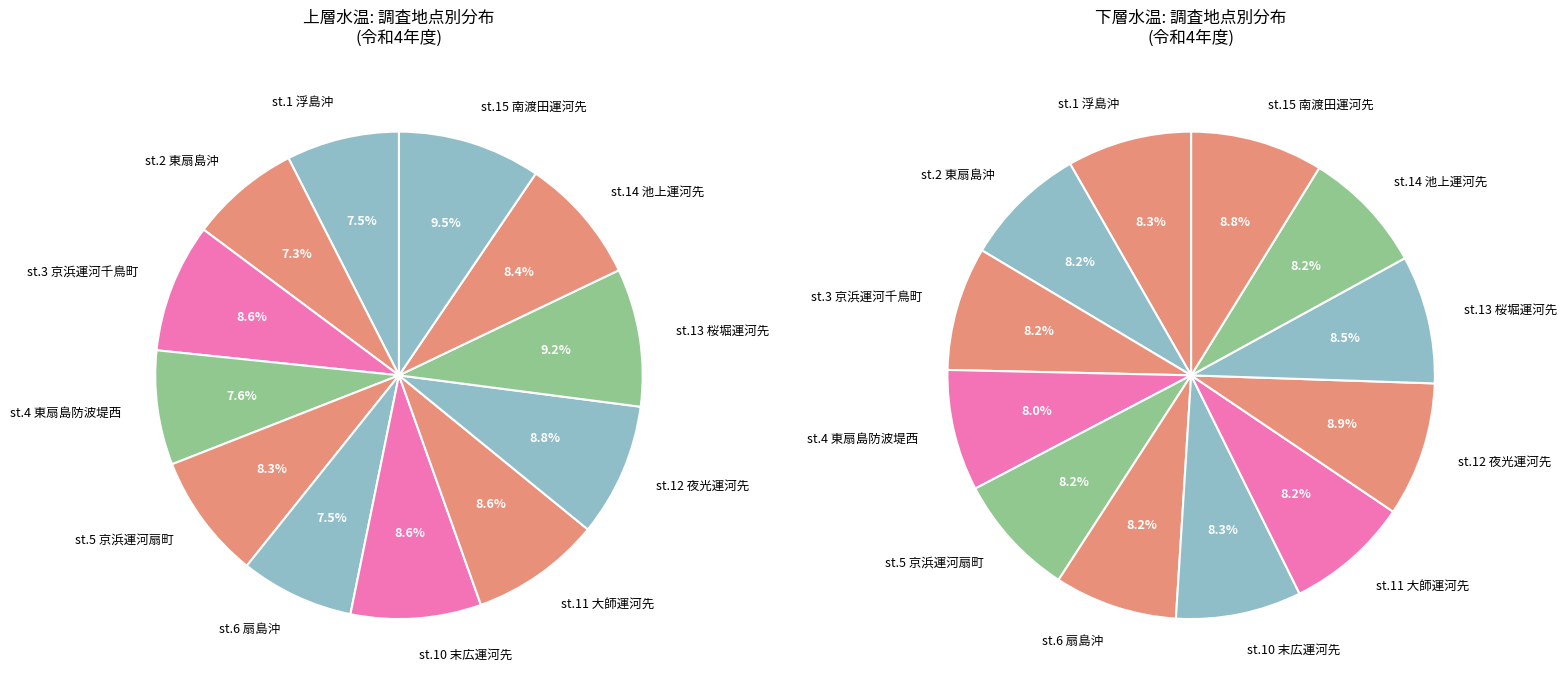

Which category has the smallest portion of the pie?

st.4 東扇島防波堤西